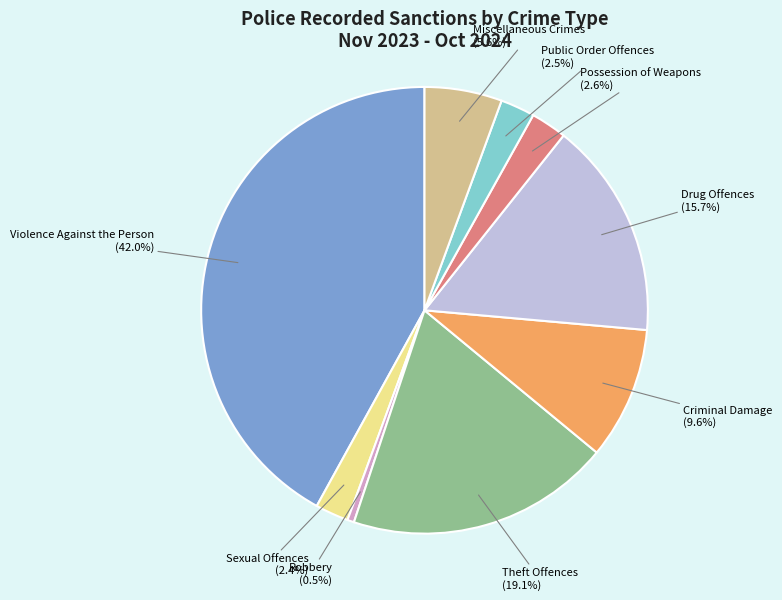

Count the number of slices in the pie.

9